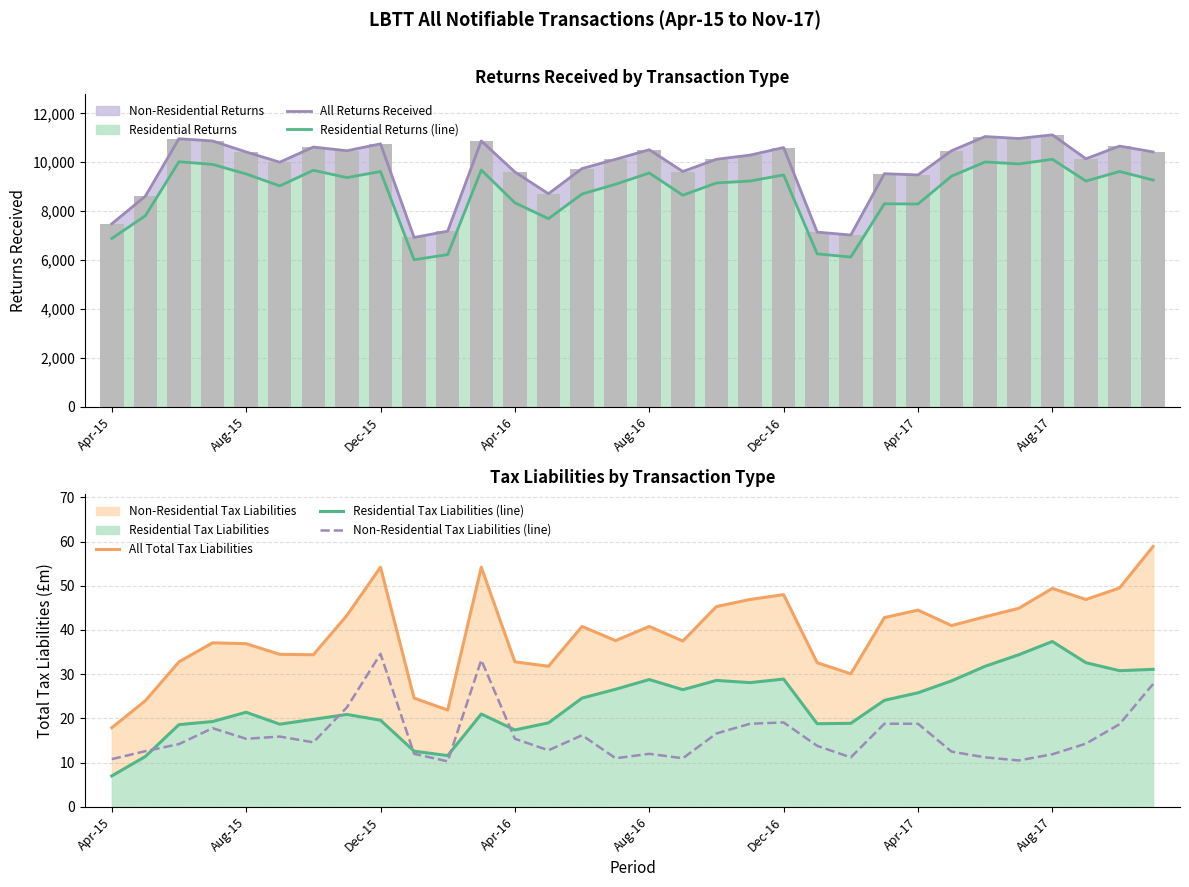

Does the chart contain any negative values?

No